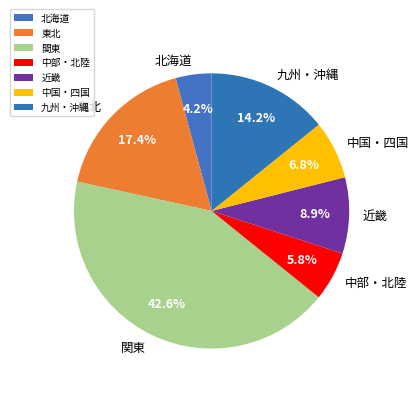

To the nearest percent, what is the average slice percentage?

14%